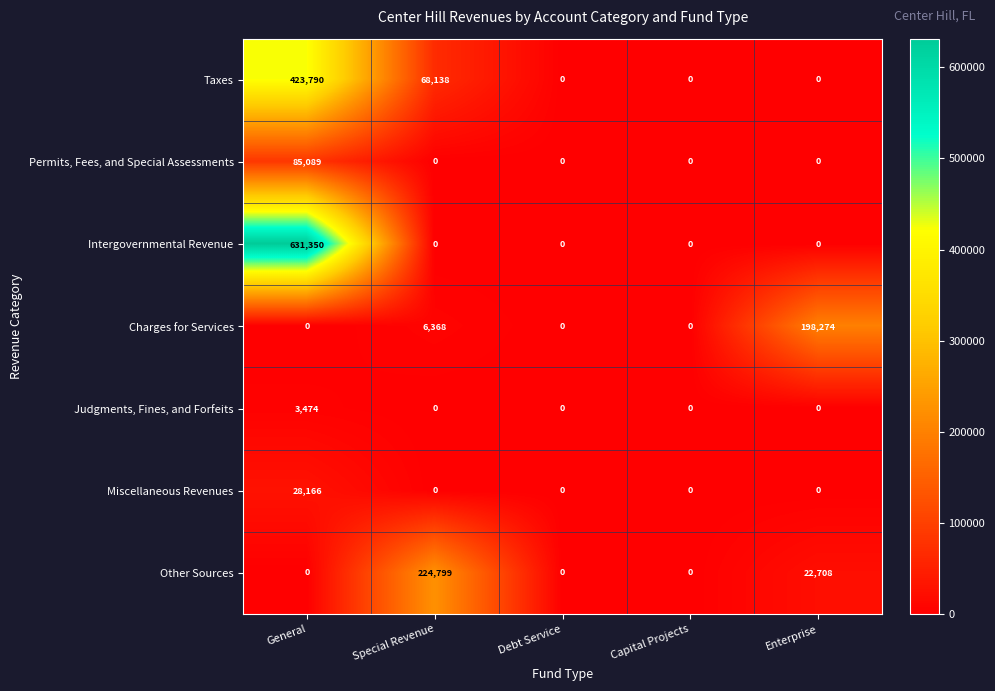

Which category has the highest value in the Permits, Fees, and Special Assessments series?

General